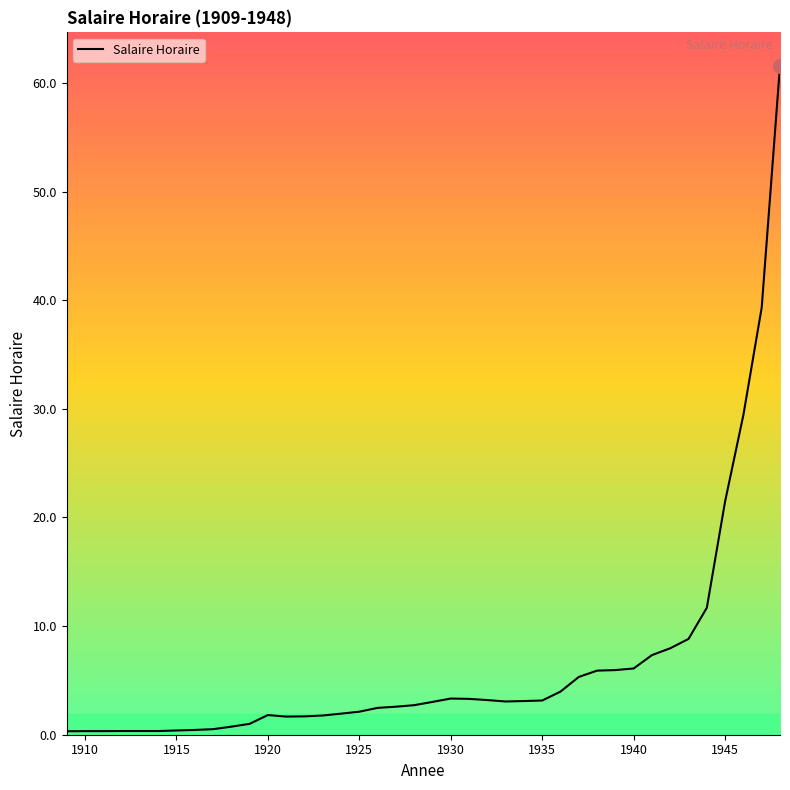

What is the greatest value displayed?

61.6